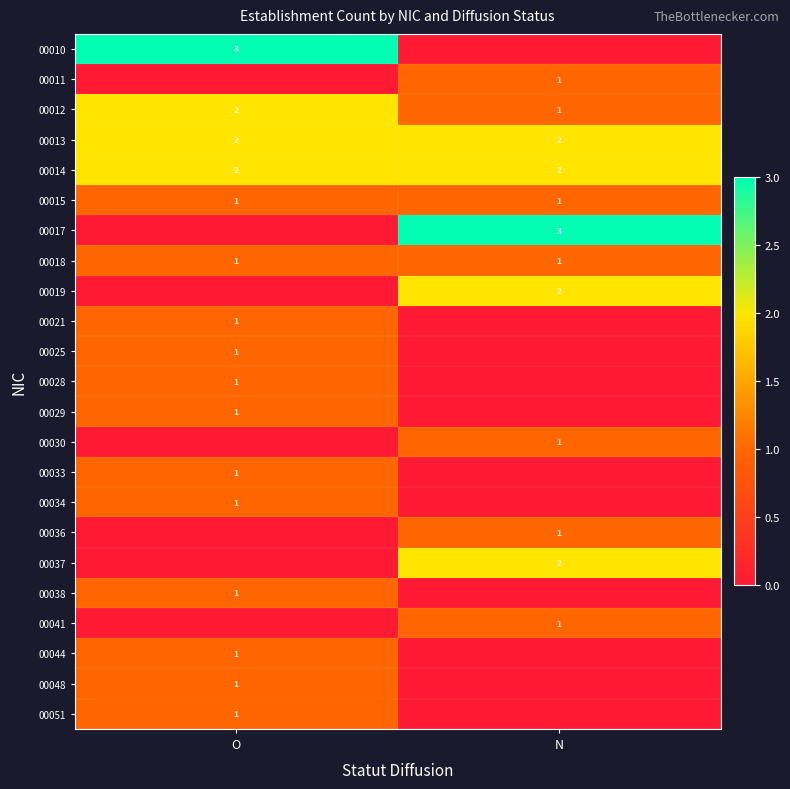

At which category does the chart reach its minimum across all series?

N